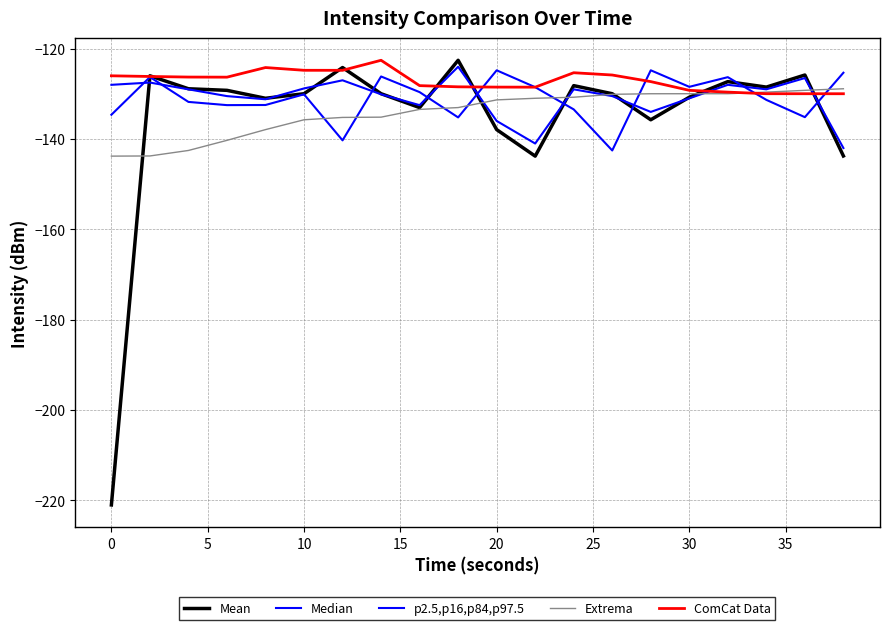

How many lines are shown in the chart?

5